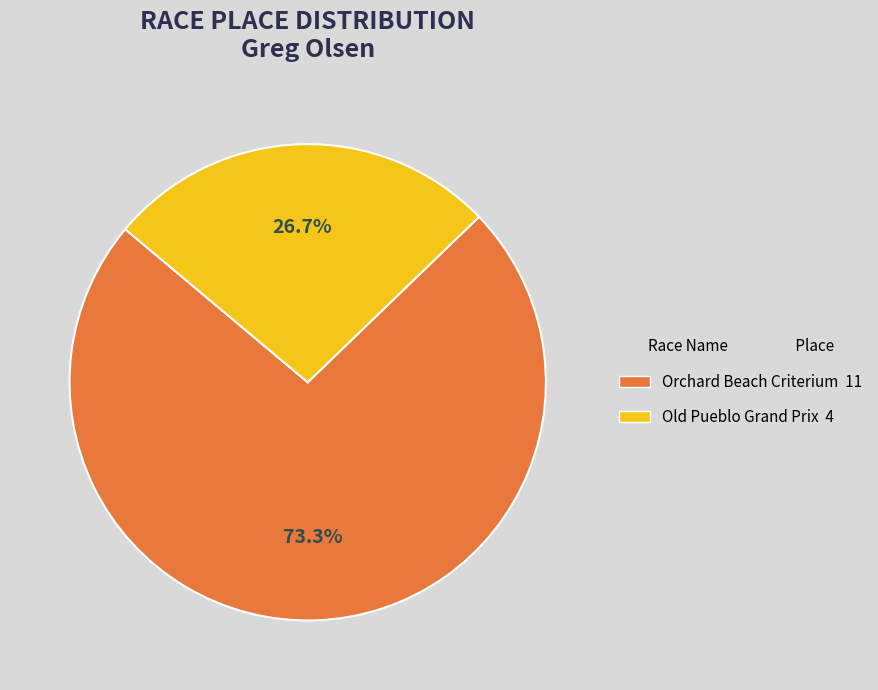

To the nearest percent, what is the difference between the Orchard Beach Criterium and Old Pueblo Grand Prix slice percentages?

47%